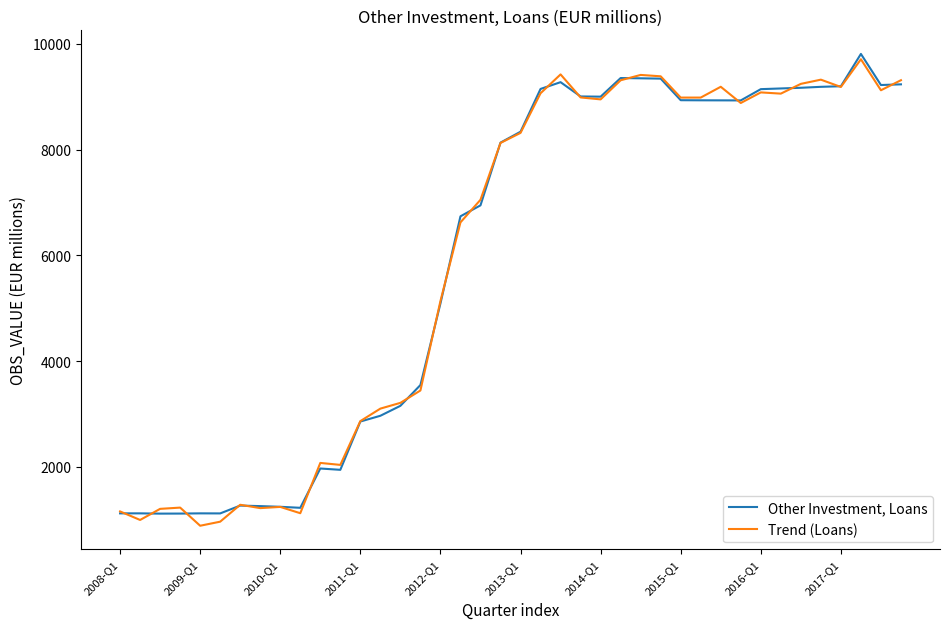

Rank the series by their average value, from lowest to highest.

Other Investment, Loans, Trend (Loans)